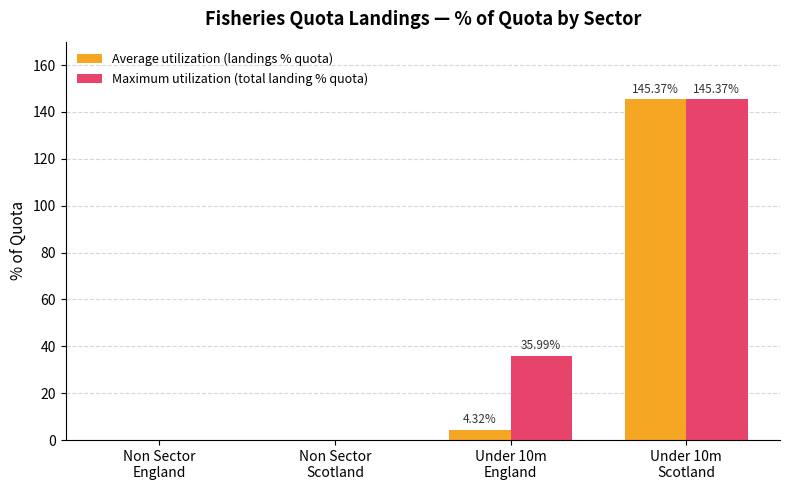

Where does the Average utilization (landings % quota) series first go above 4?

Under 10m
England